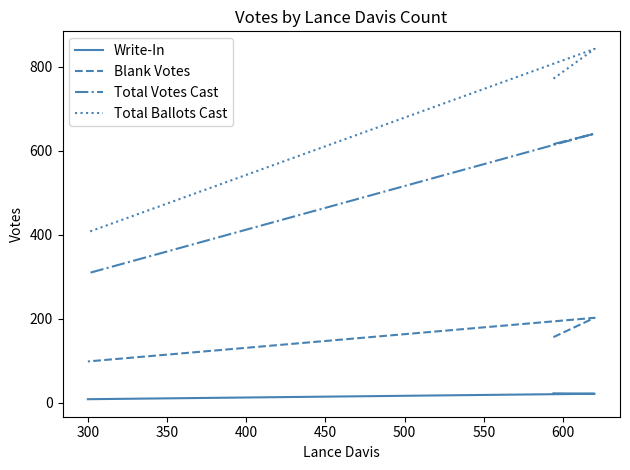

Does the chart have visible grid lines?

No